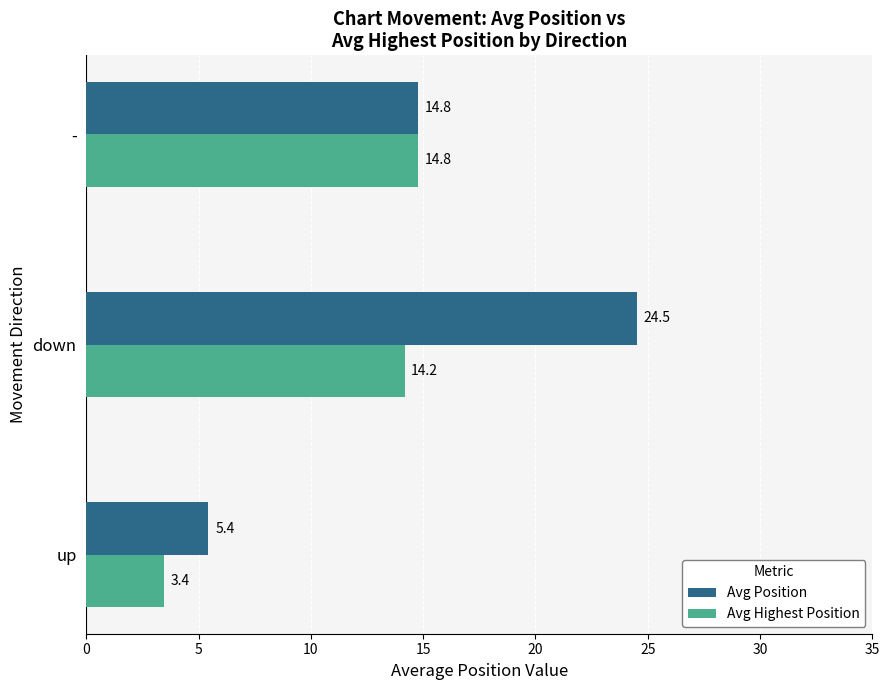

Which series has the widest spread of values?

Avg Position